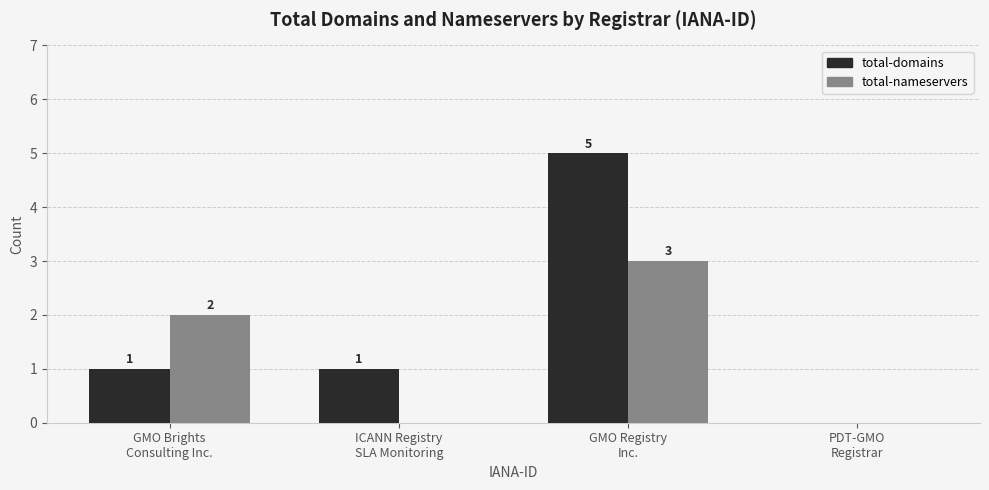

What is the maximum value for total-nameservers?

3